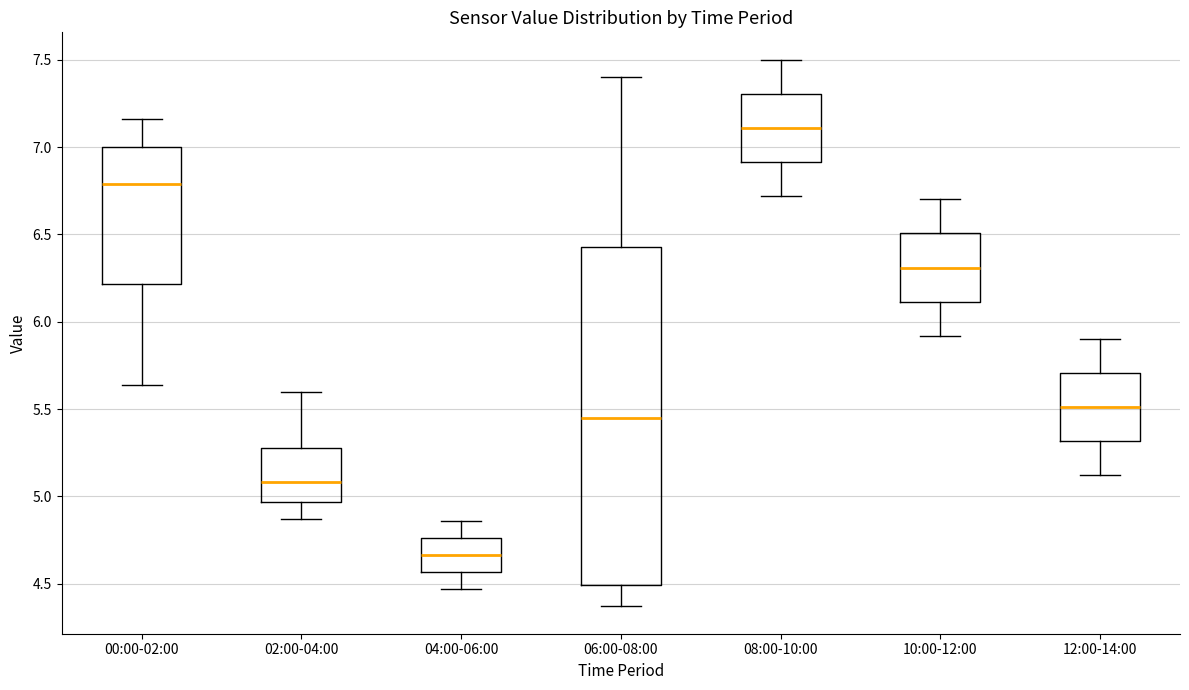

Where is the upper edge of the box for 02:00-04:00 on the y-axis? The values are not printed on the chart, so give them approximately, as read against the axis.

5.30